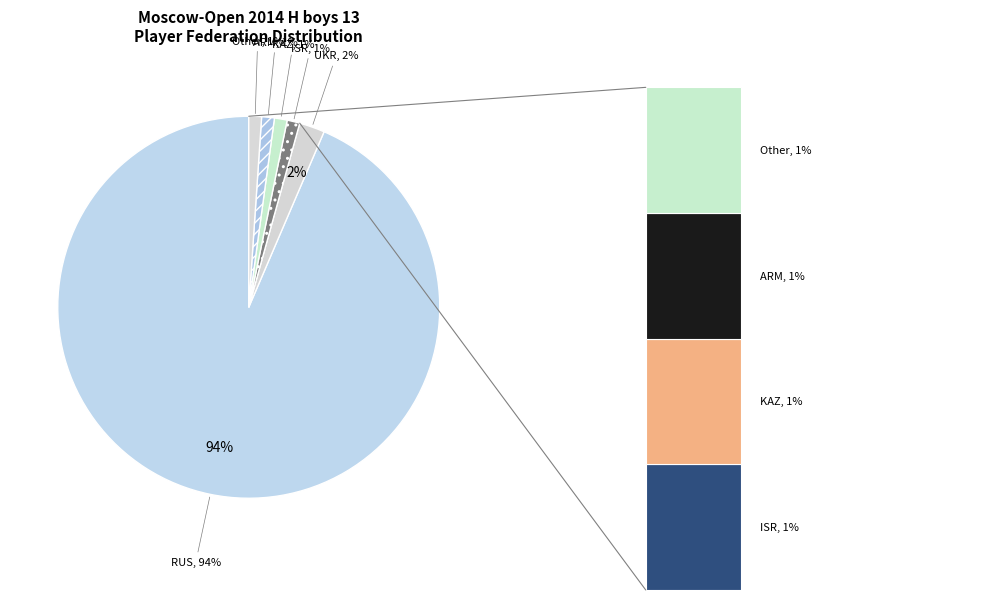

Do RUS and ARM together represent more than half of the pie?

Yes